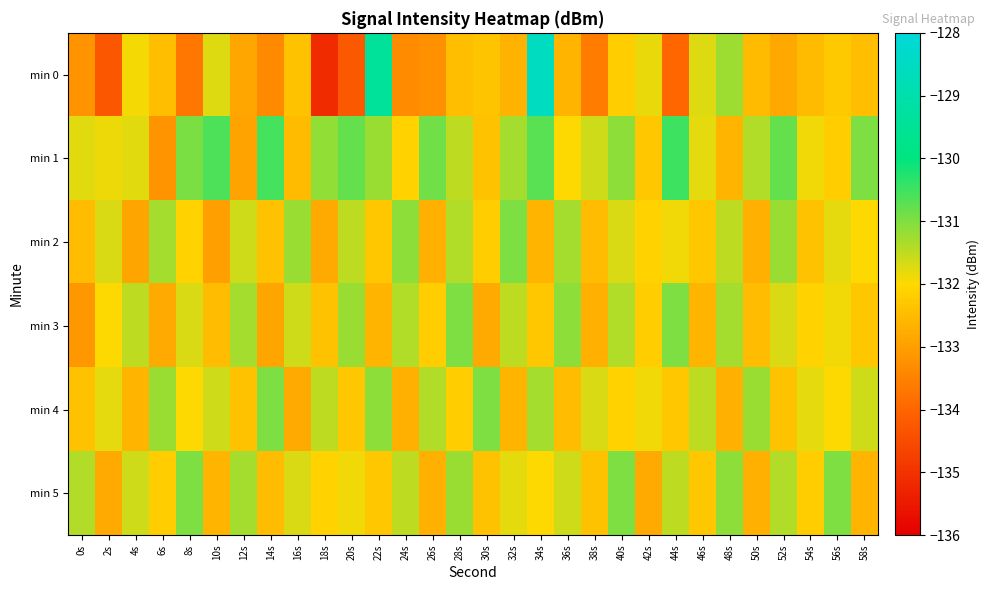

Reading left to right, list all the values displayed in this chart.

min 0: 0s=-133.2	2s=-134.3	4s=-131.9	6s=-132.5	8s=-133.7	10s=-131.7	12s=-132.9	14s=-133.4	16s=-132.4	18s=-135.1	20s=-134.2	22s=-129.4	24s=-133.3	26s=-133.2	28s=-132.5	30s=-132.4	32s=-132.6	34s=-128.6	36s=-132.6	38s=-133.6	40s=-132.2	42s=-131.8	44s=-134.0	46s=-131.7	48s=-131.2	50s=-132.5	52s=-132.8	54s=-132.5	56s=-132.3	58s=-132.4
min 1: 0s=-131.8	2s=-131.9	4s=-131.8	6s=-133.2	8s=-131.0	10s=-130.6	12s=-132.9	14s=-130.6	16s=-132.5	18s=-131.1	20s=-130.8	22s=-131.2	24s=-132.1	26s=-130.9	28s=-131.5	30s=-132.4	32s=-131.3	34s=-130.7	36s=-132.0	38s=-131.6	40s=-131.1	42s=-132.3	44s=-130.5	46s=-131.8	48s=-132.6	50s=-131.4	52s=-130.8	54s=-131.9	56s=-132.2	58s=-131.0
min 2: 0s=-132.5	2s=-131.7	4s=-132.9	6s=-131.3	8s=-132.1	10s=-133.0	12s=-131.6	14s=-132.4	16s=-131.2	18s=-132.8	20s=-131.5	22s=-132.3	24s=-131.1	26s=-132.7	28s=-131.4	30s=-132.2	32s=-131.0	34s=-132.6	36s=-131.3	38s=-132.5	40s=-131.7	42s=-132.1	44s=-131.9	46s=-132.3	48s=-131.5	50s=-132.7	52s=-131.2	54s=-132.4	56s=-131.8	58s=-132.0
min 3: 0s=-133.1	2s=-132.0	4s=-131.5	6s=-132.8	8s=-131.7	10s=-132.5	12s=-131.3	14s=-132.9	16s=-131.6	18s=-132.4	20s=-131.2	22s=-132.6	24s=-131.4	26s=-132.2	28s=-131.0	30s=-132.8	32s=-131.5	34s=-132.3	36s=-131.1	38s=-132.7	40s=-131.4	42s=-132.2	44s=-131.0	46s=-132.6	48s=-131.3	50s=-132.5	52s=-131.7	54s=-132.1	56s=-131.9	58s=-132.3
min 4: 0s=-132.4	2s=-131.8	4s=-132.6	6s=-131.2	8s=-132.0	10s=-131.6	12s=-132.4	14s=-131.0	16s=-132.8	18s=-131.5	20s=-132.3	22s=-131.1	24s=-132.7	26s=-131.4	28s=-132.2	30s=-131.0	32s=-132.6	34s=-131.3	36s=-132.5	38s=-131.7	40s=-132.1	42s=-131.9	44s=-132.3	46s=-131.5	48s=-132.7	50s=-131.2	52s=-132.4	54s=-131.8	56s=-132.0	58s=-131.6
min 5: 0s=-131.4	2s=-132.8	4s=-131.6	6s=-132.2	8s=-131.0	10s=-132.6	12s=-131.3	14s=-132.5	16s=-131.7	18s=-132.1	20s=-131.9	22s=-132.3	24s=-131.5	26s=-132.7	28s=-131.2	30s=-132.4	32s=-131.8	34s=-132.0	36s=-131.6	38s=-132.4	40s=-131.0	42s=-132.8	44s=-131.5	46s=-132.3	48s=-131.1	50s=-132.7	52s=-131.4	54s=-132.2	56s=-131.0	58s=-132.6